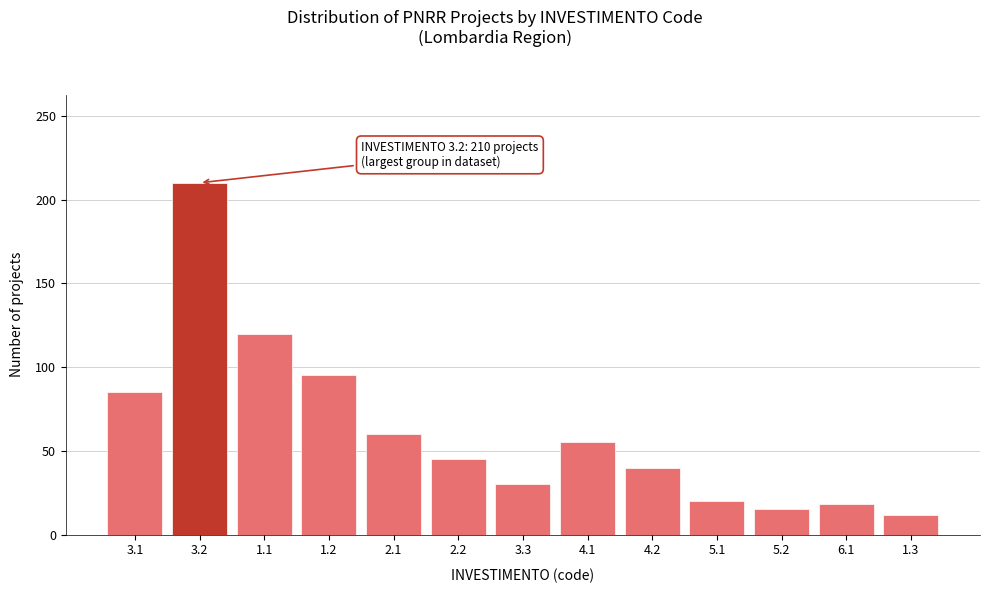

Reading left to right, what are all the values shown in this chart?

85	210	120	95	60	45	30	55	40	20	15	18	12